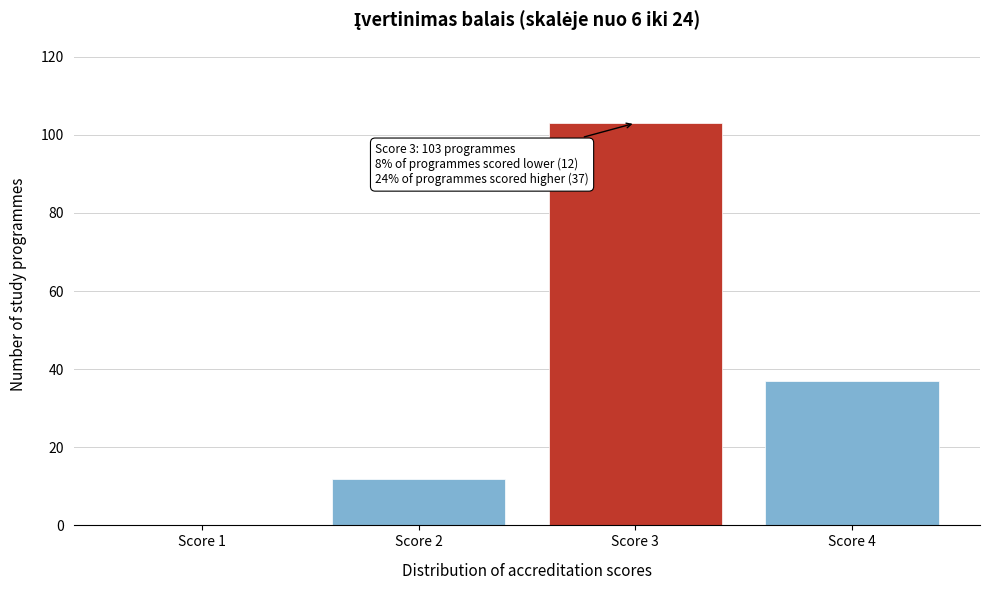

Which range on the x-axis has the tallest bar?

2.5 to 3.5